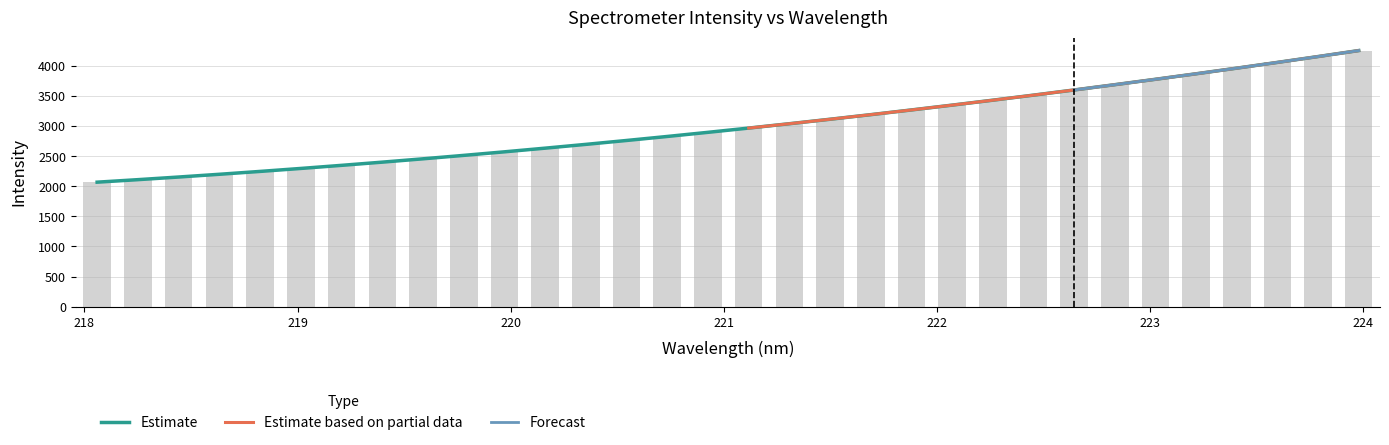

True or false: the data shows 522.0 at 218.2508.

False